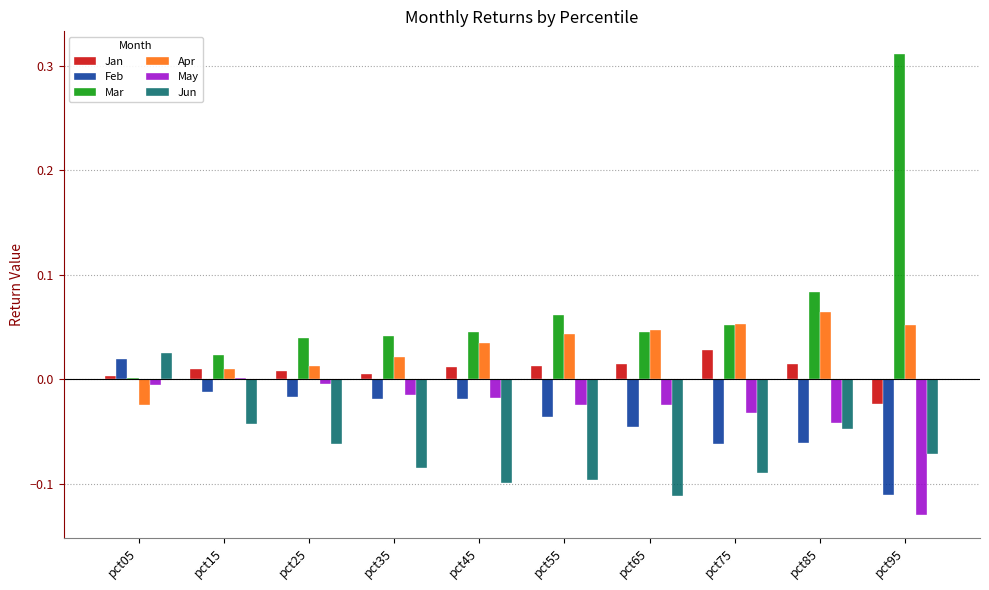

What are all the series names shown in the legend?

Jan, Feb, Mar, Apr, May, Jun